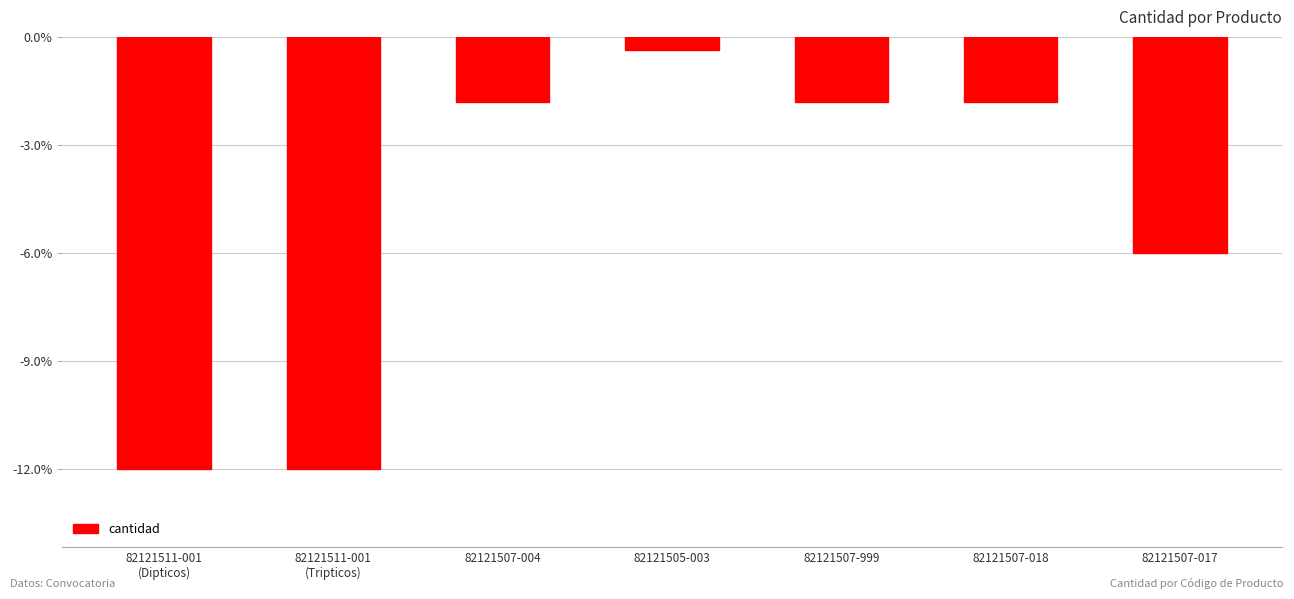

What is the label of the 5th bar from the left?

82121507-999